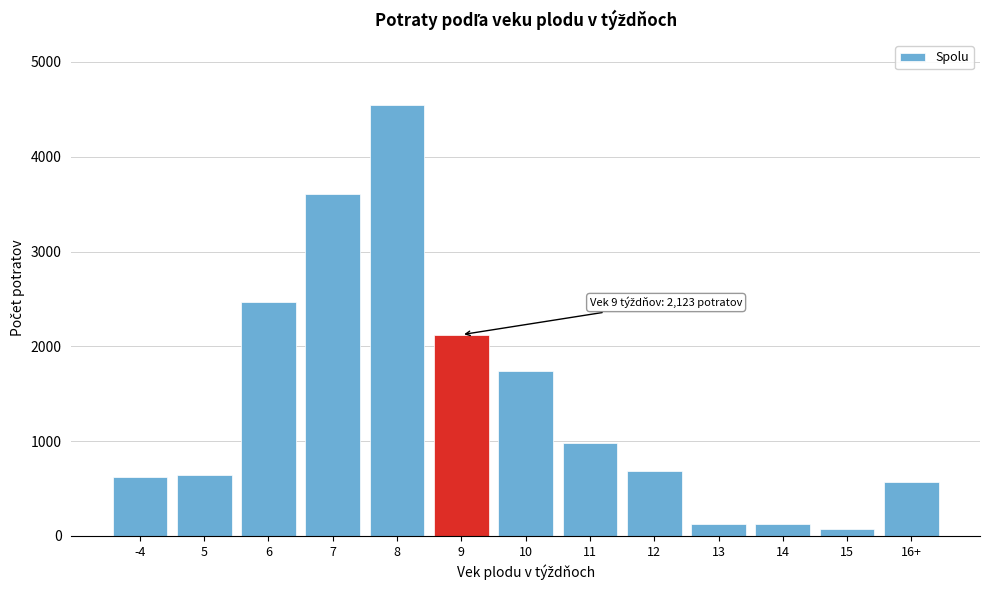

Is it true that the value at 8 is 2765?

False